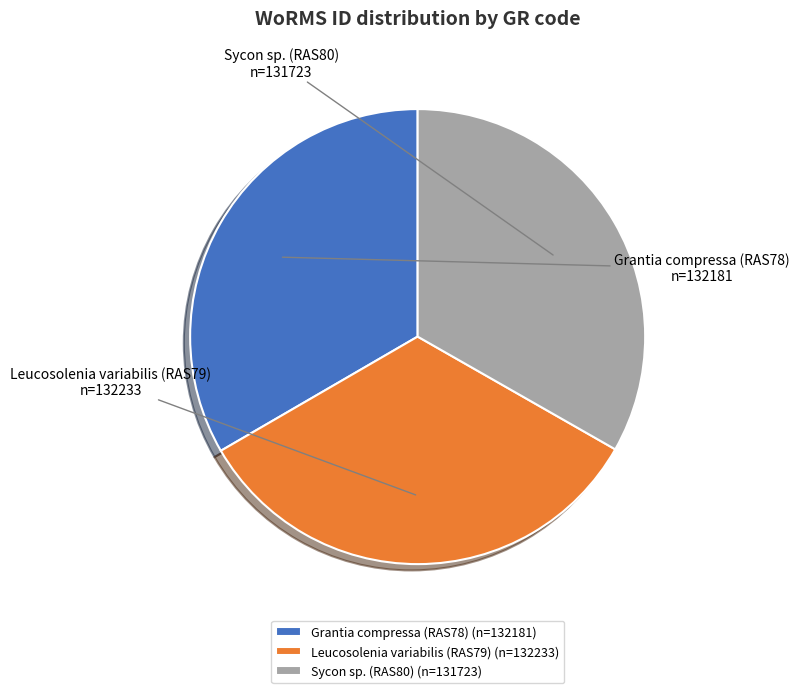

Is it true that Leucosolenia variabilis (RAS79) is 33% of the pie?

True